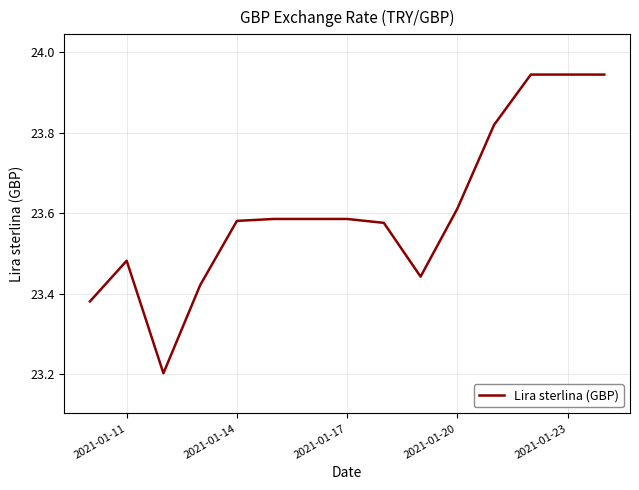

What is the difference between the maximum and minimum values?

0.7